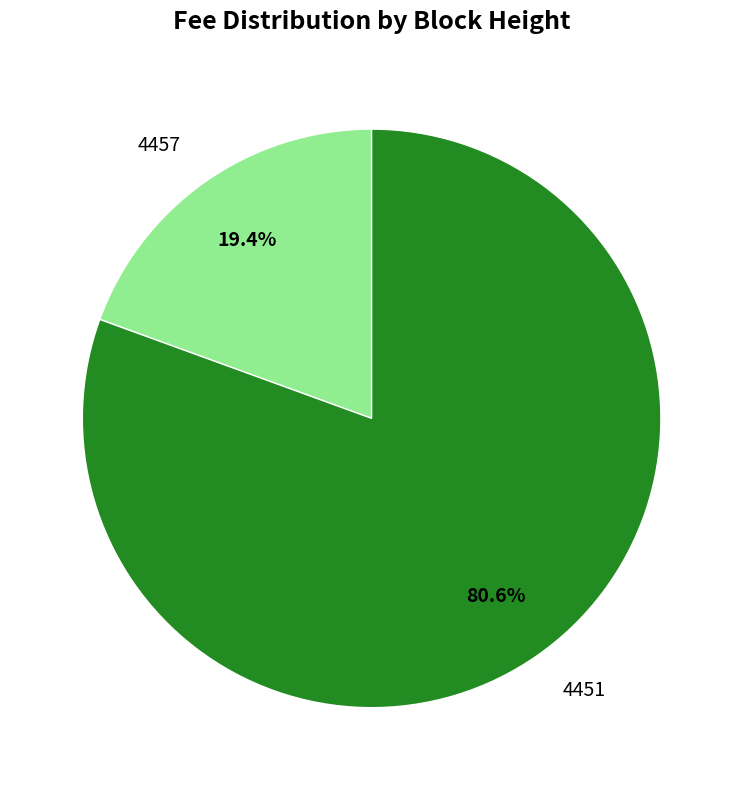

Which slice is the smallest?

4457